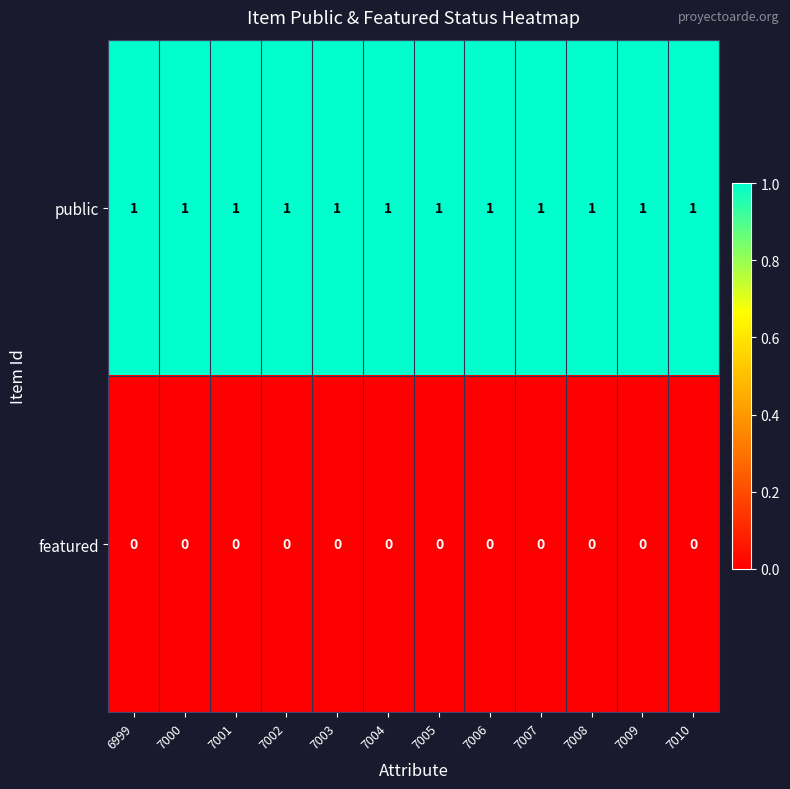

True or false: public has a value of 1 at 7002.

True